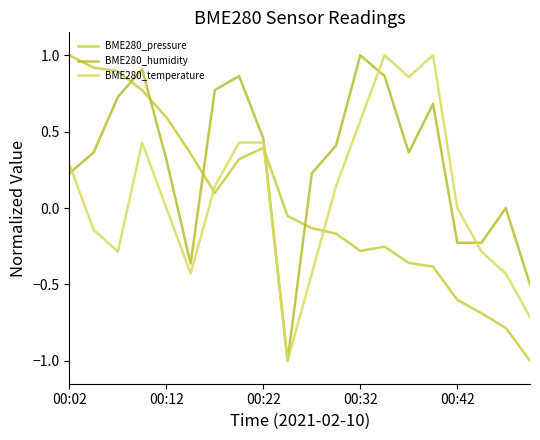

Is this an area chart (filled region under the line)?

No